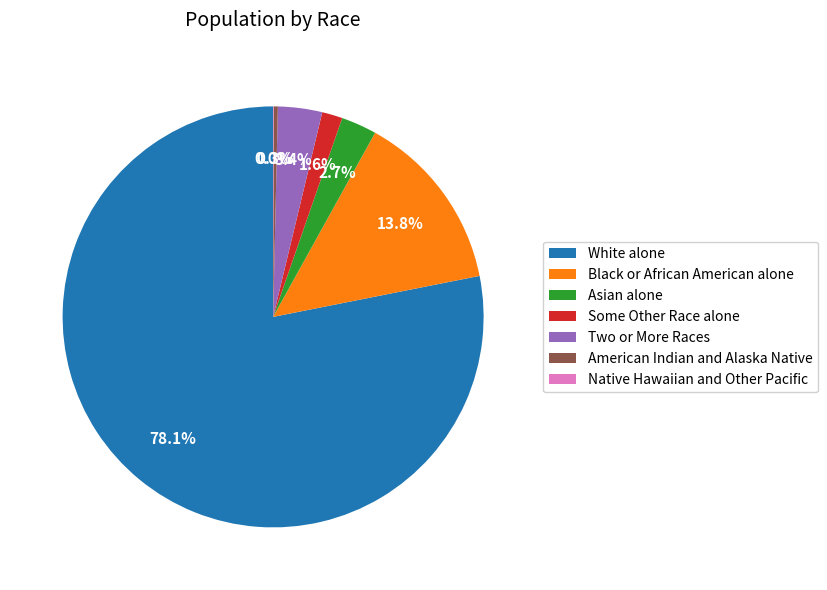

What portion of the pie excludes Two or More Races?

96.6%